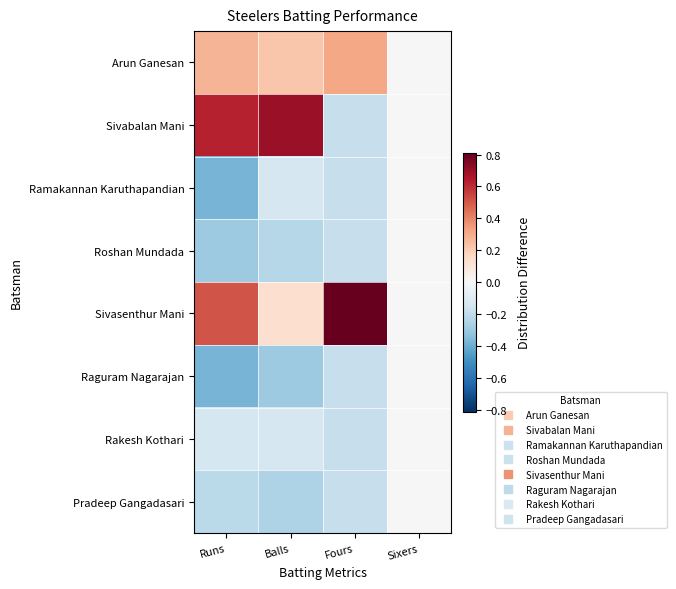

Reading left to right, what are all the values shown in this chart?

Arun Ganesan: Runs=0.3	Balls=0.2	Fours=0.3	Sixers=0.0
Sivabalan Mani: Runs=0.6	Balls=0.7	Fours=-0.2	Sixers=0.0
Ramakannan Karuthapandian: Runs=-0.4	Balls=-0.1	Fours=-0.2	Sixers=0.0
Roshan Mundada: Runs=-0.3	Balls=-0.2	Fours=-0.2	Sixers=0.0
Sivasenthur Mani: Runs=0.5	Balls=0.1	Fours=0.8	Sixers=0.0
Raguram Nagarajan: Runs=-0.4	Balls=-0.3	Fours=-0.2	Sixers=0.0
Rakesh Kothari: Runs=-0.1	Balls=-0.1	Fours=-0.2	Sixers=0.0
Pradeep Gangadasari: Runs=-0.2	Balls=-0.3	Fours=-0.2	Sixers=0.0